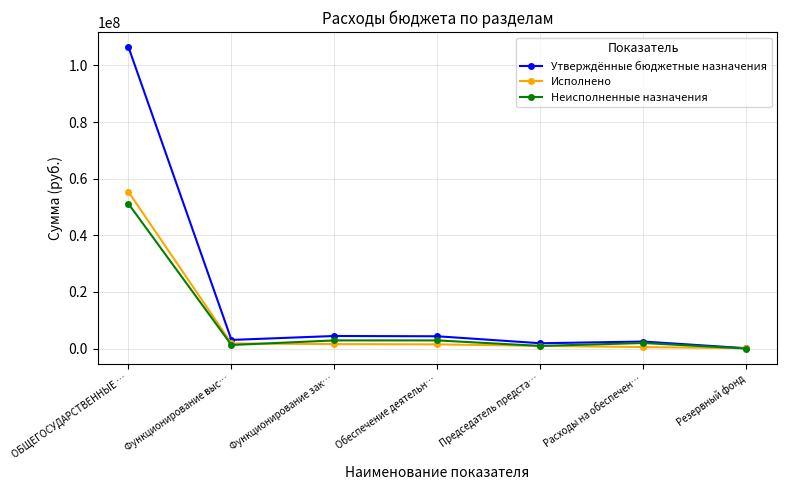

What is the label of the 3rd point from the right?

Председатель предста…